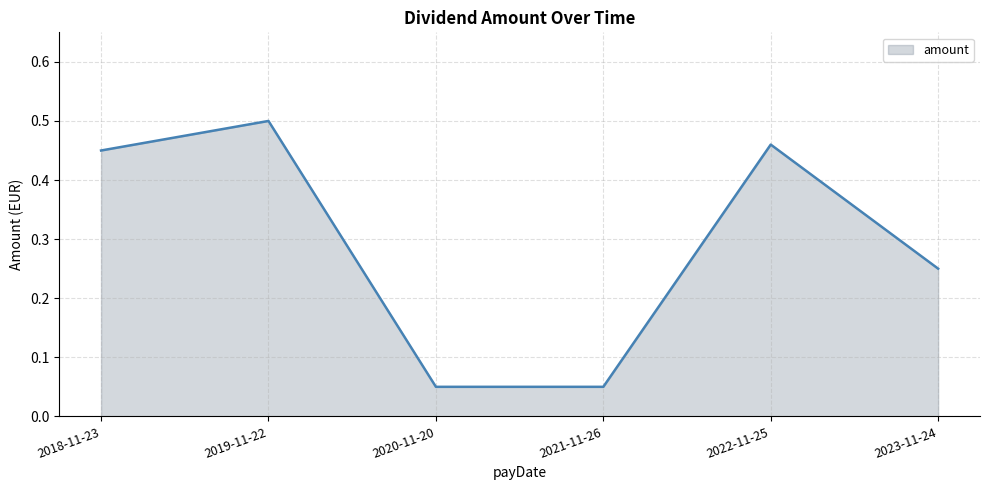

Is it true that the value at 2023-11-24 is 0.1?

False